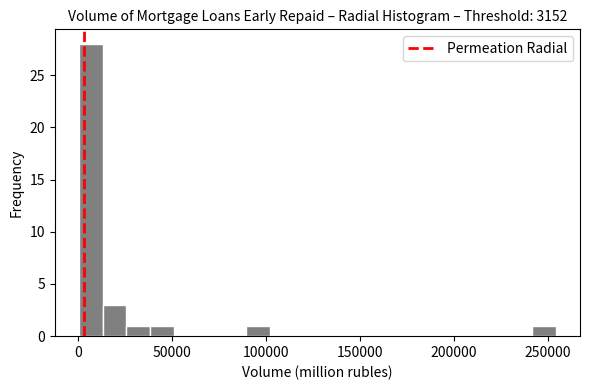

Read against the x-axis, roughly where is the centre of the tallest bar?

5000